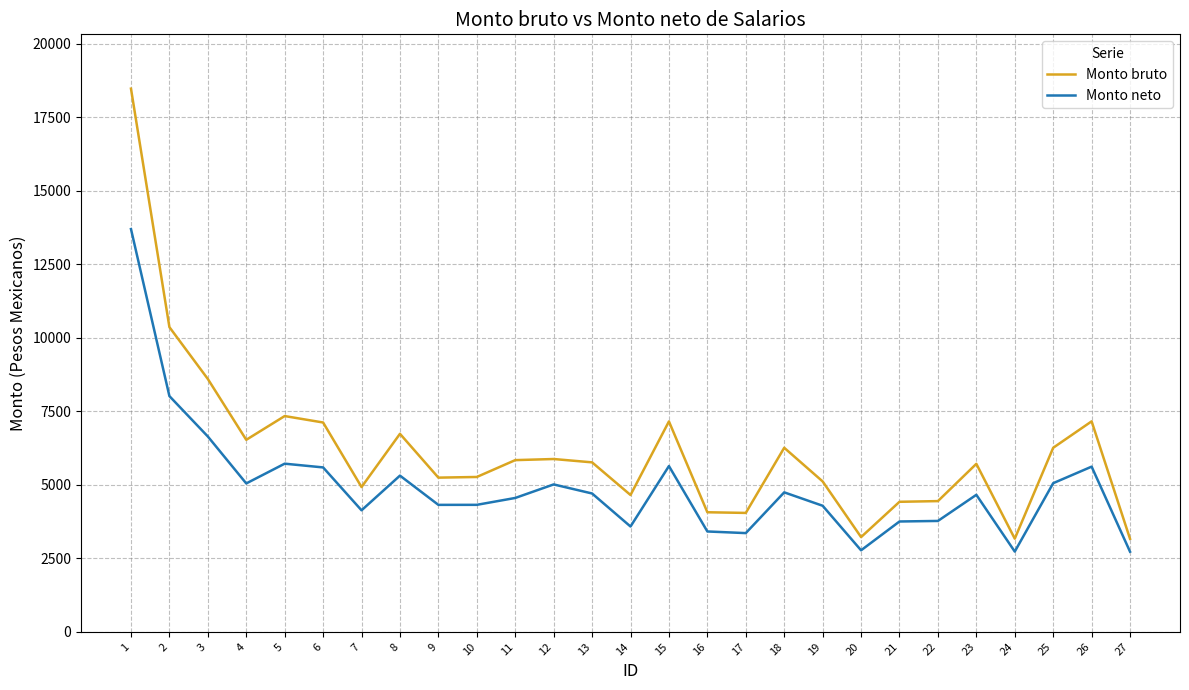

What is the difference between the maximum and second lowest values in the Monto neto series?

10968.1